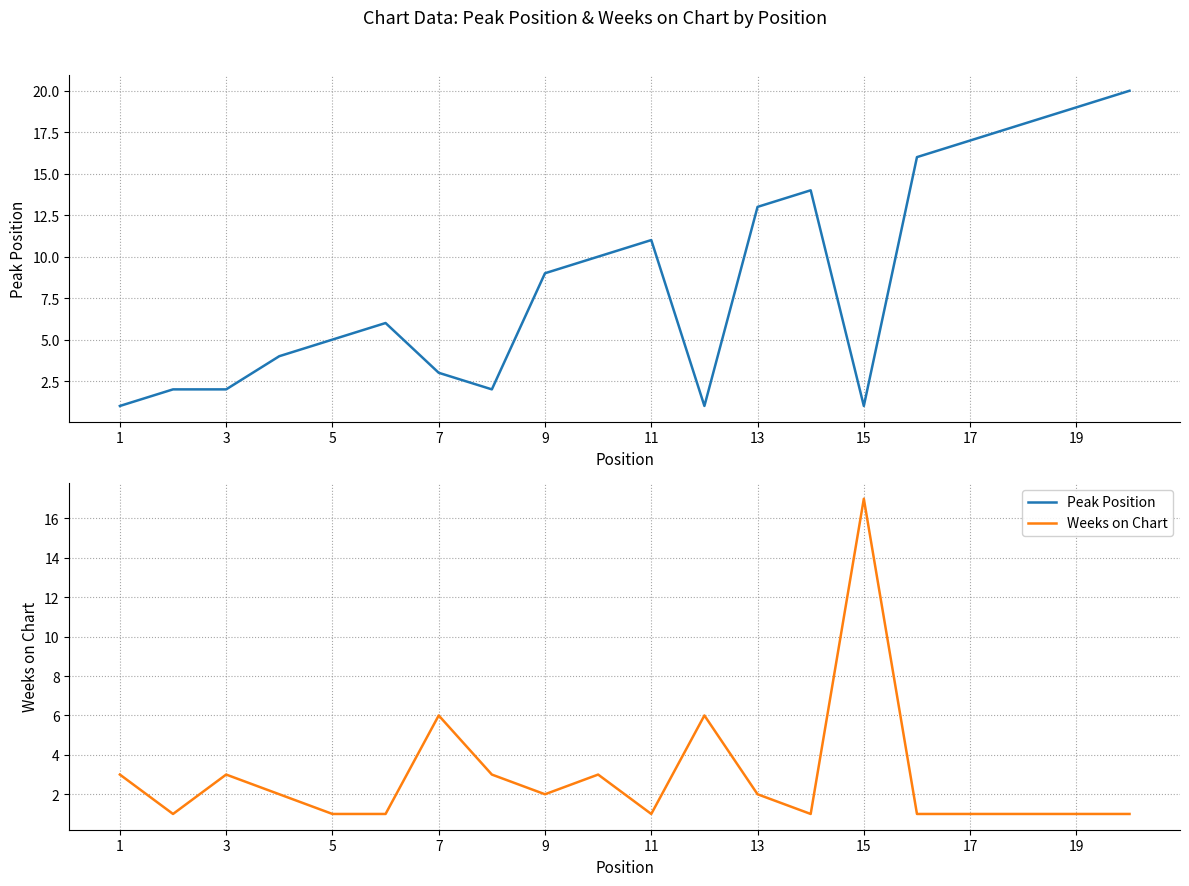

What is the maximum value for Weeks on Chart?

17